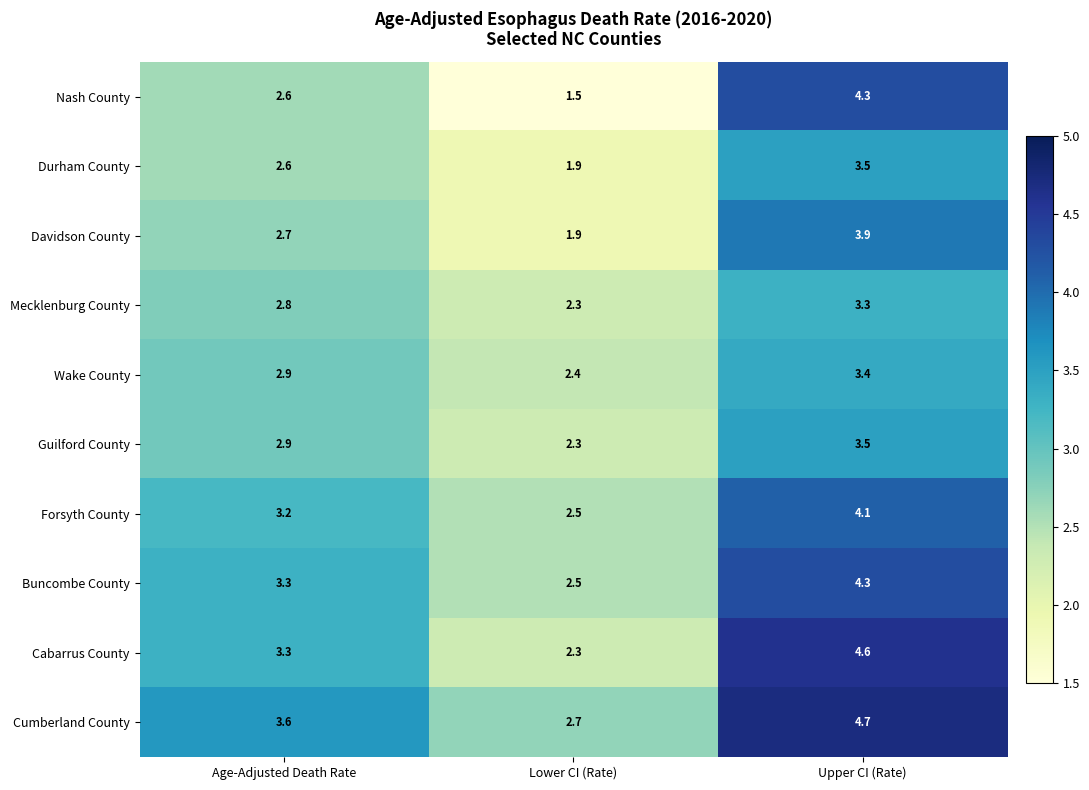

Reading right to left, transcribe all the data shown in this chart.

Nash County: 4.3	1.5	2.6
Durham County: 3.5	1.9	2.6
Davidson County: 3.9	1.9	2.7
Mecklenburg County: 3.3	2.3	2.8
Wake County: 3.4	2.4	2.9
Guilford County: 3.5	2.3	2.9
Forsyth County: 4.1	2.5	3.2
Buncombe County: 4.3	2.5	3.3
Cabarrus County: 4.6	2.3	3.3
Cumberland County: 4.7	2.7	3.6